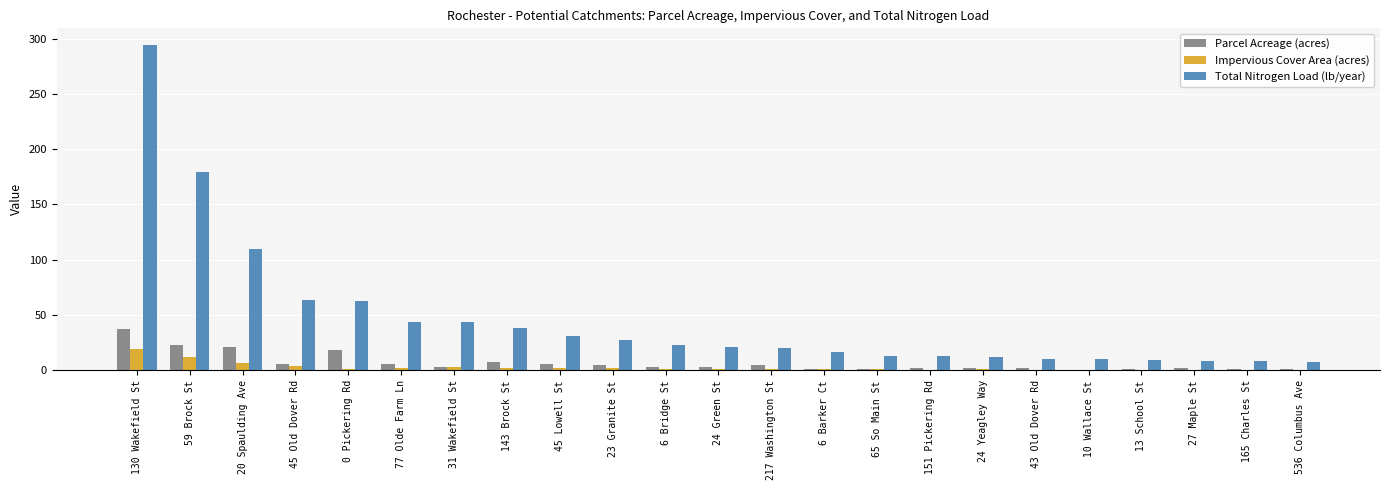

Which series changed the most between 130 Wakefield St and 0 Pickering Rd?

Total Nitrogen Load (lb/year)